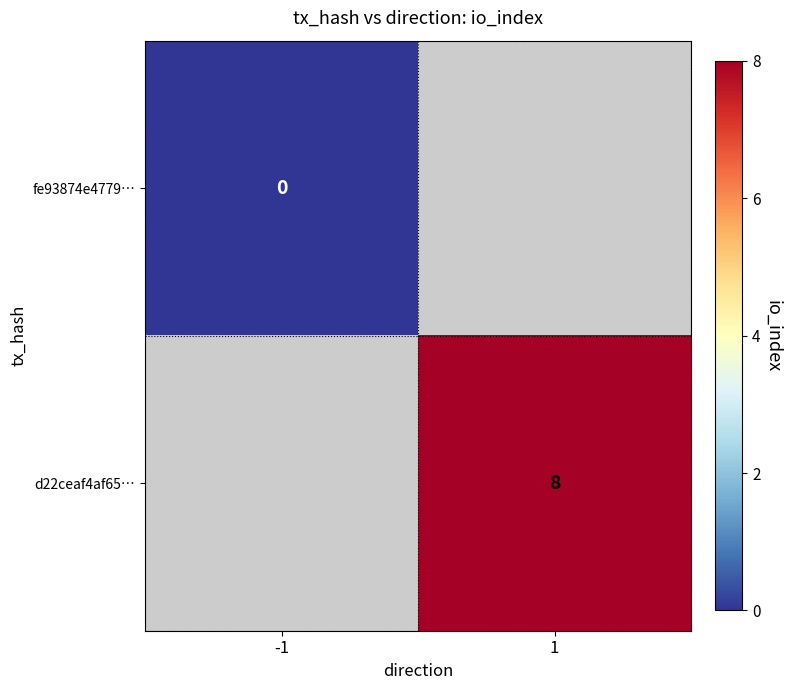

The d22ceaf4af65… series shows 8 at 1. True or false?

True